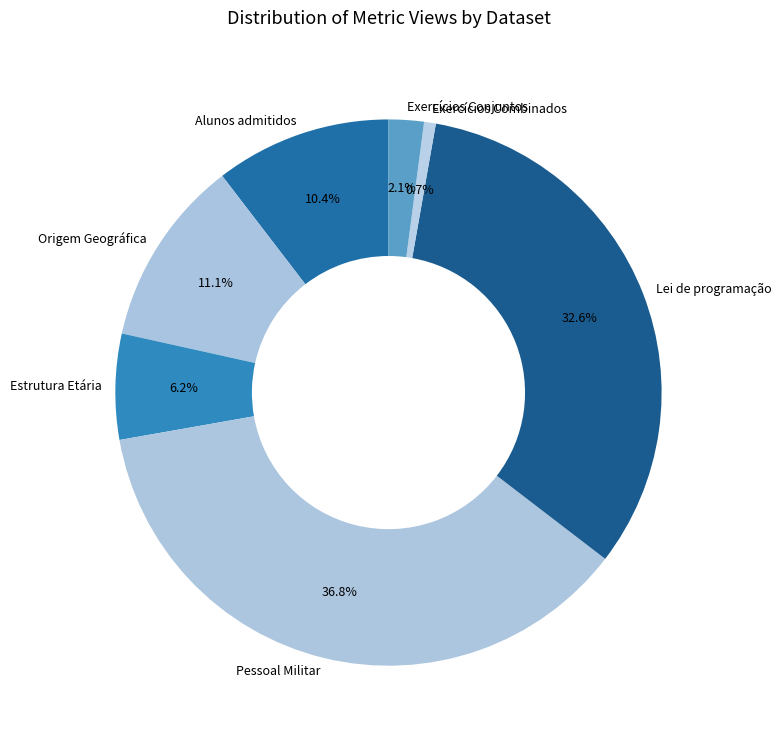

What percentage is the Exercícios Conjuntos slice, to the nearest percent?

2%